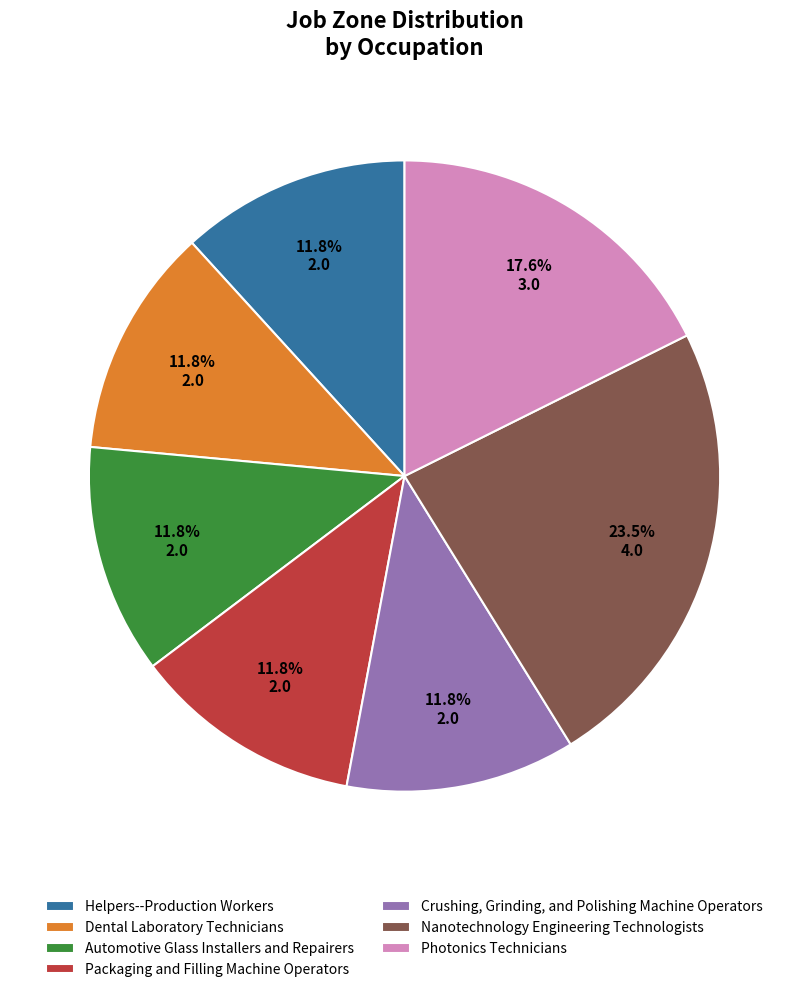

Is there a majority slice in this chart?

No